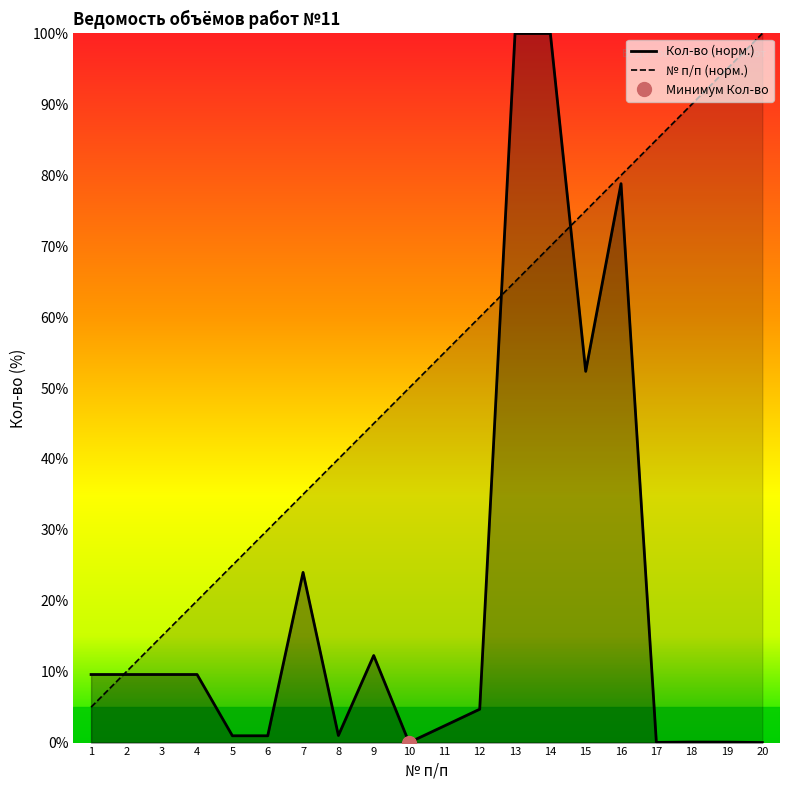

Reading right to left, extract all data points from this chart.

Кол-во: 0.0	0.1	0.1	0.0	78.8	52.4	100.0	100.0	4.7	2.4	0.0	12.3	1.0	24.0	1.0	1.0	9.6	9.6	9.6	9.6
№ п/п: 100.0	95.0	90.0	85.0	80.0	75.0	70.0	65.0	60.0	55.0	50.0	45.0	40.0	35.0	30.0	25.0	20.0	15.0	10.0	5.0